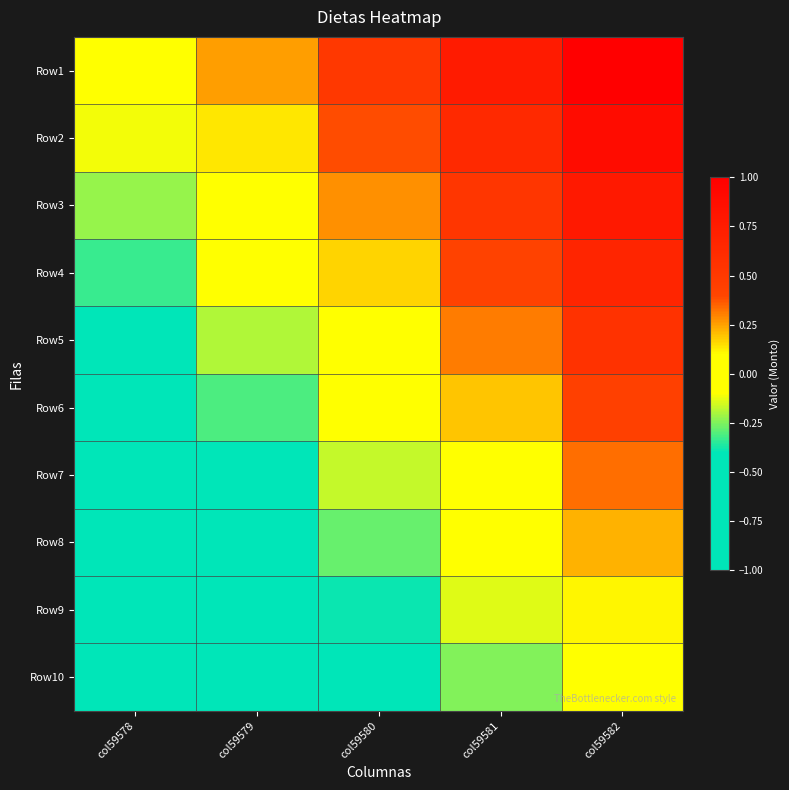

How many distinct data groups are displayed?

10